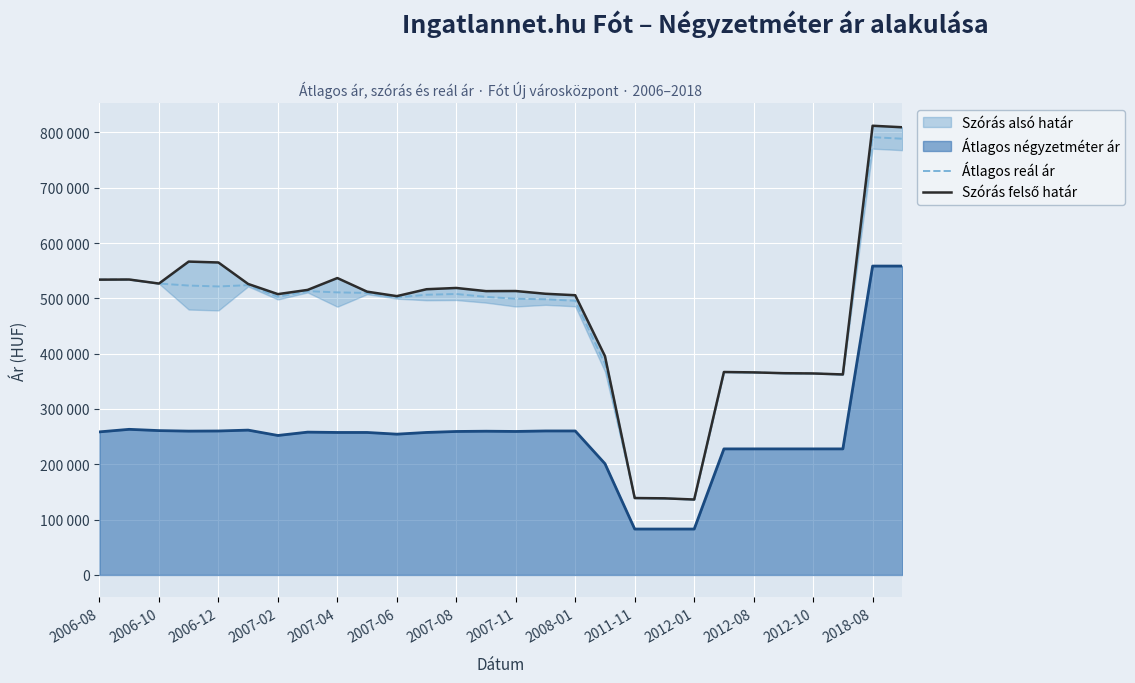

True or false: Szórás felső határ and Átlagos reál ár cross at least once.

False